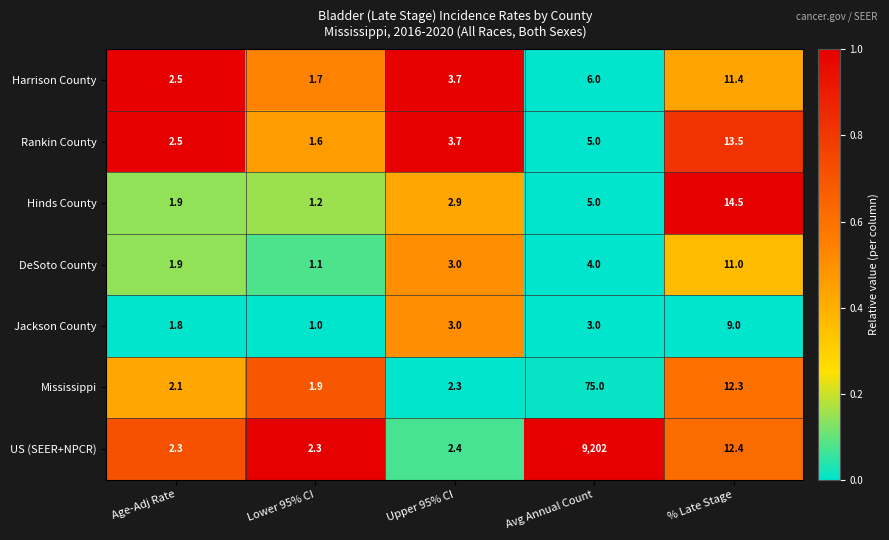

What is the spread (max minus min) of values at Upper 95% CI?

1.4